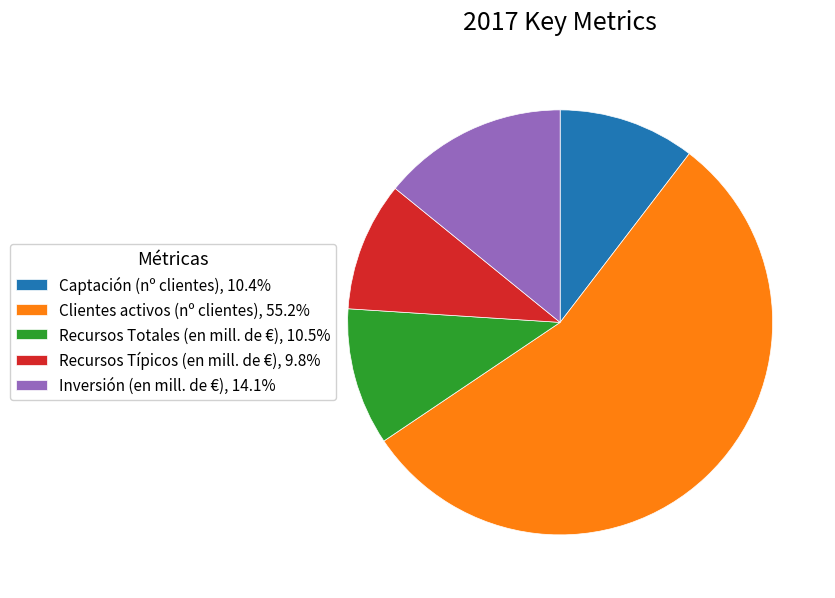

Is there any slice that represents more than half of the pie?

Yes